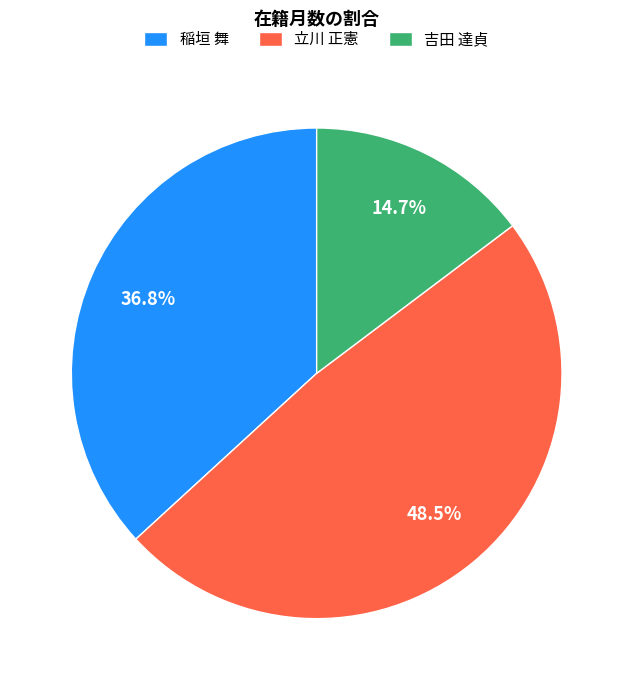

To the nearest percent, what is the difference between the 立川 正憲 and 吉田 達貞 slice percentages?

34%